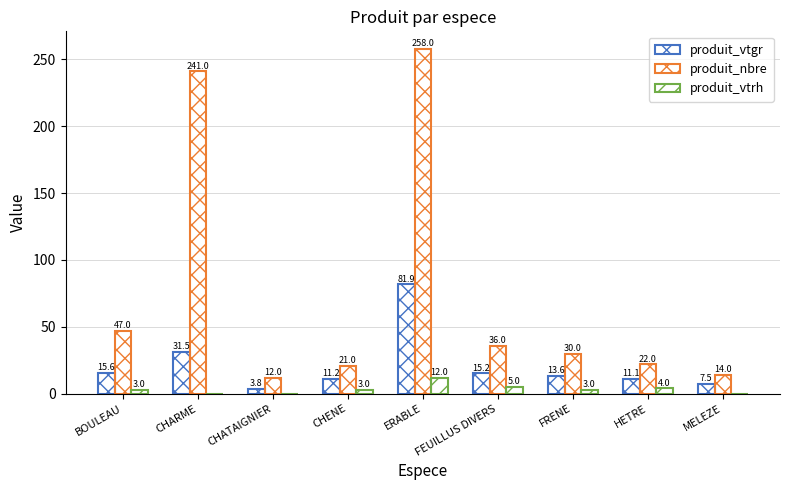

How many categories are shown in the chart?

9